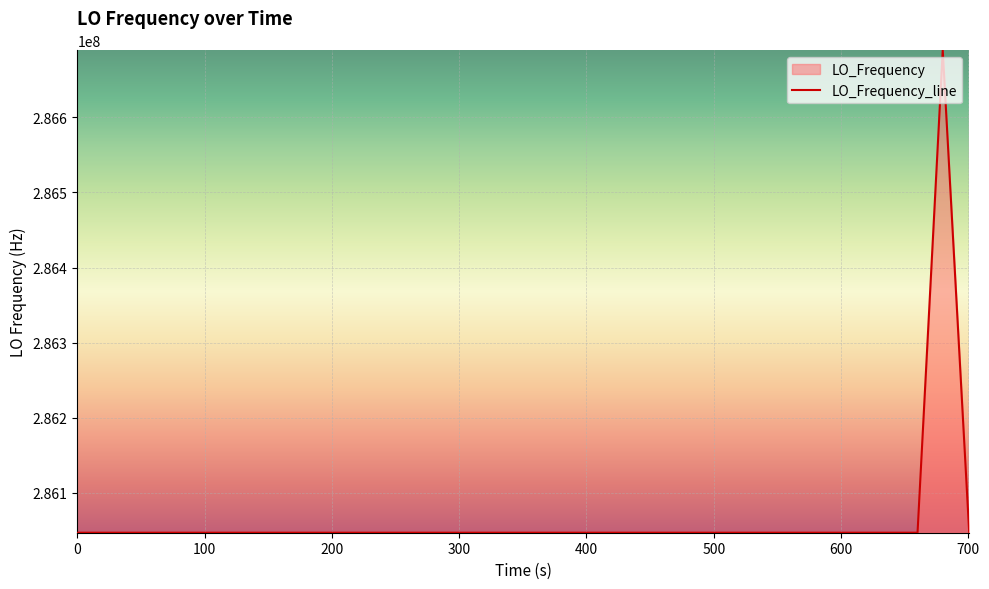

What is the smallest value displayed?

286047008.5